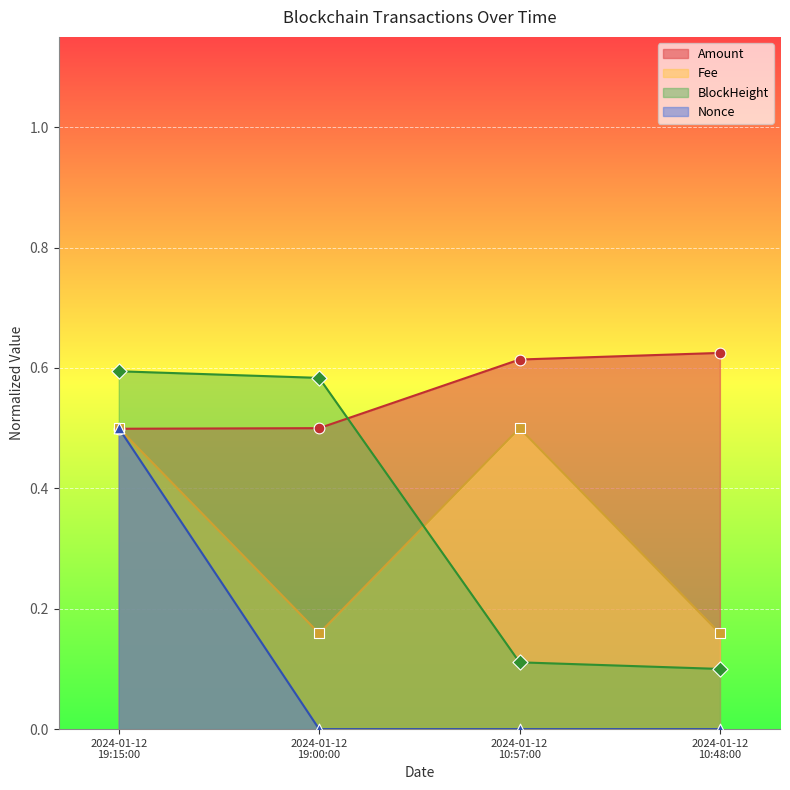

Which series contains the highest Y value?

Amount